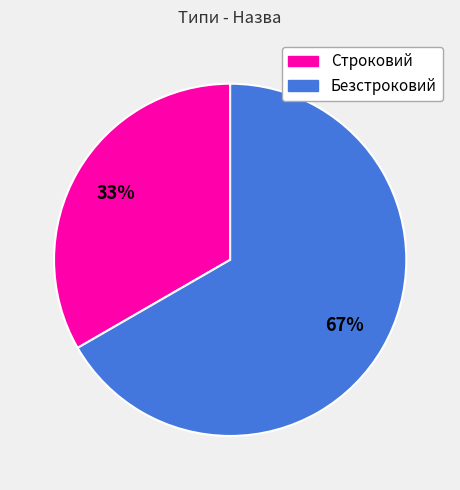

Which slice is the largest?

Безстроковий